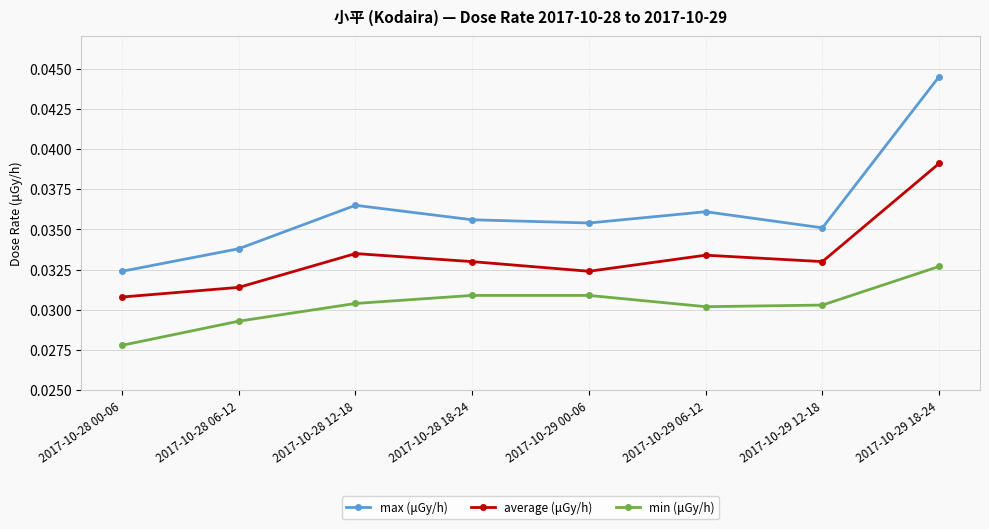

True or false: average (μGy/h) and max (μGy/h) cross at least once.

False